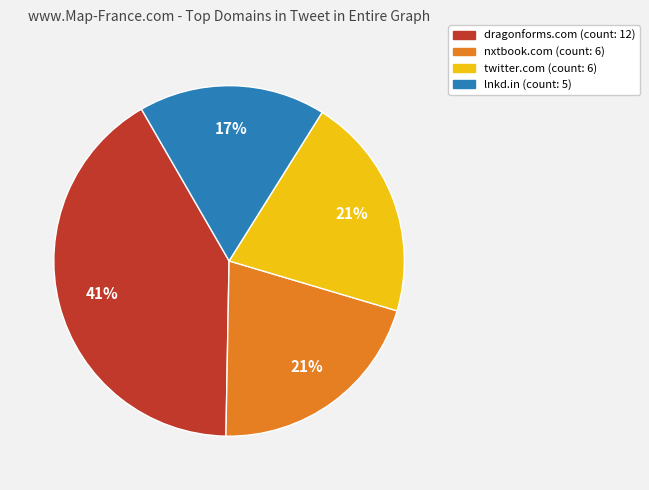

Is there a majority slice in this chart?

No